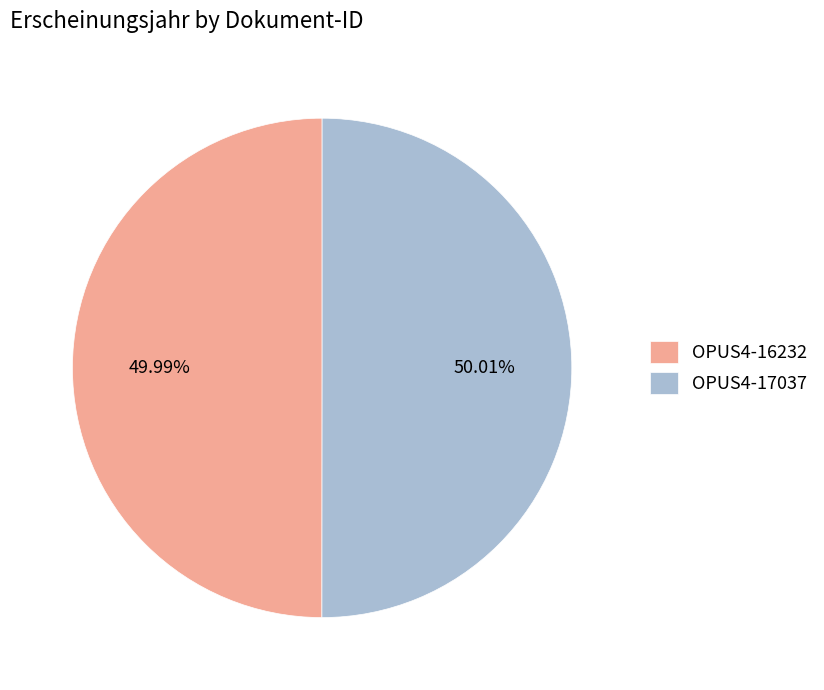

To the nearest percent, what is the combined percentage of OPUS4-16232 and OPUS4-17037?

100%